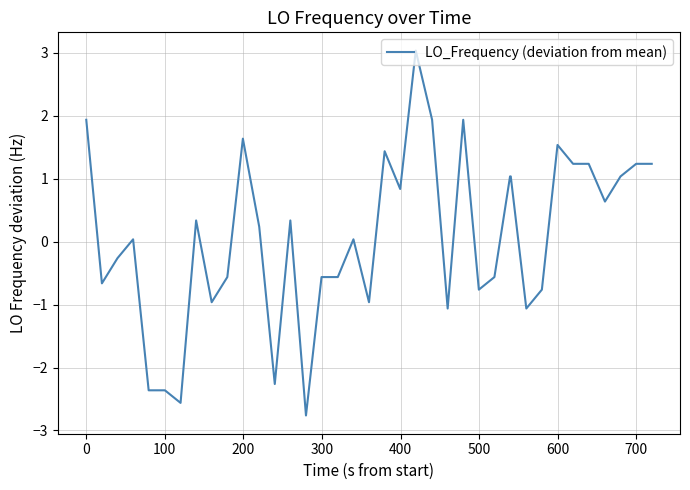

What is the smallest value displayed?

-2.8